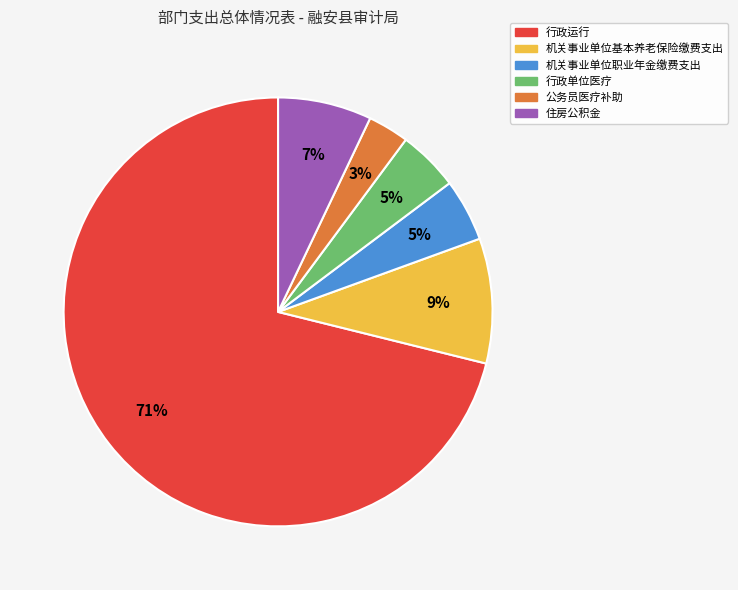

Is it true that 住房公积金 is 20% of the pie?

False